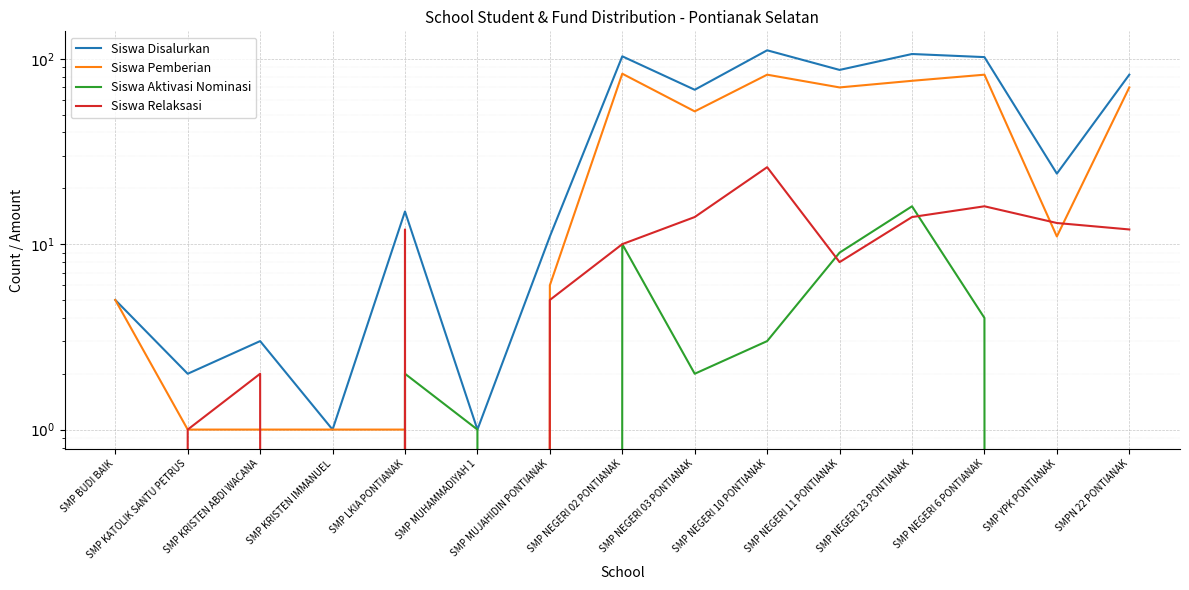

The Siswa Relaksasi series shows 8 at SMP NEGERI 11 PONTIANAK. True or false?

True